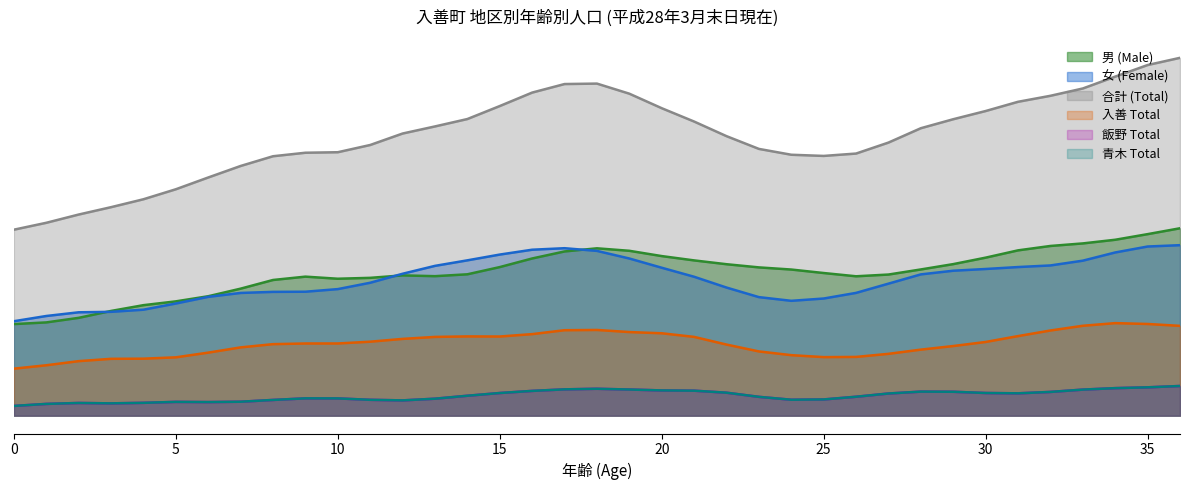

Reading left to right, what are all the values shown in this chart?

男 (Male): 69	67	73	75	96	71	102	81	112	114	95	94	127	89	107	110	121	123	132	128	113	121	113	109	110	116	90	111	107	119	108	136	126	126	137	127	150
女 (Female): 64	80	82	76	74	85	94	90	100	85	98	94	108	120	110	123	130	123	132	120	102	117	89	90	76	93	90	88	128	98	112	116	109	111	126	134	126
合計 (Total): 133	147	155	151	170	156	196	171	212	199	193	188	235	209	217	233	251	246	264	248	215	238	202	199	186	209	180	199	235	217	220	252	235	237	263	261	276
入善 Total: 32	39	41	46	44	35	53	49	58	55	51	55	60	58	63	58	53	75	65	58	63	69	47	47	45	45	38	50	46	60	43	70	59	69	75	68	66
飯野 Total: 4	12	11	8	6	17	6	10	12	14	15	11	9	12	16	17	19	20	21	22	14	22	21	11	10	11	13	19	18	21	14	17	16	20	25	15	26
青木 Total: 4	12	11	8	6	17	6	10	12	14	15	11	9	12	16	17	19	20	21	22	14	22	21	11	10	11	13	19	18	21	14	17	16	20	25	15	26